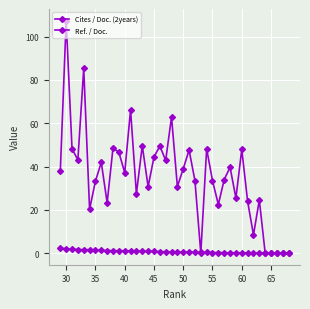

At how many categories does at least one series exceed 41?

16